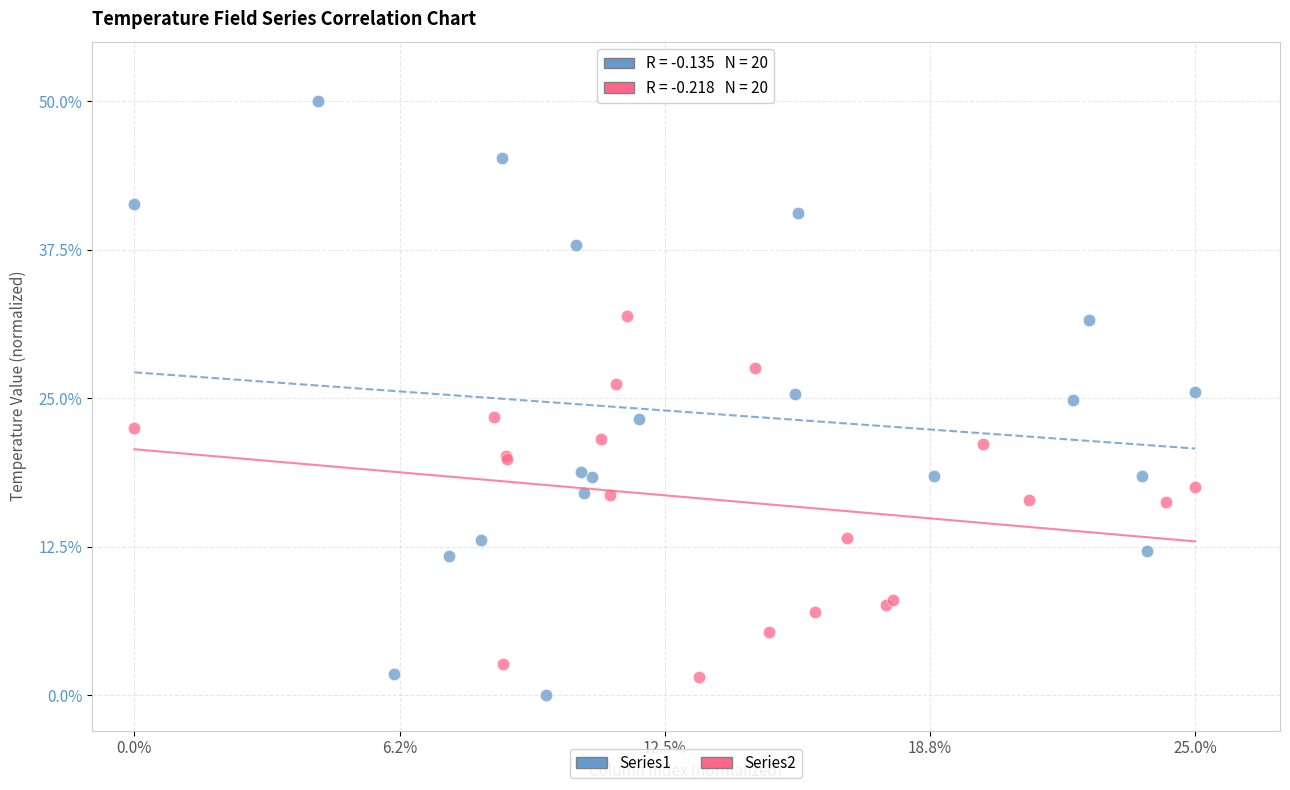

Which series reaches the maximum Y coordinate?

Series1